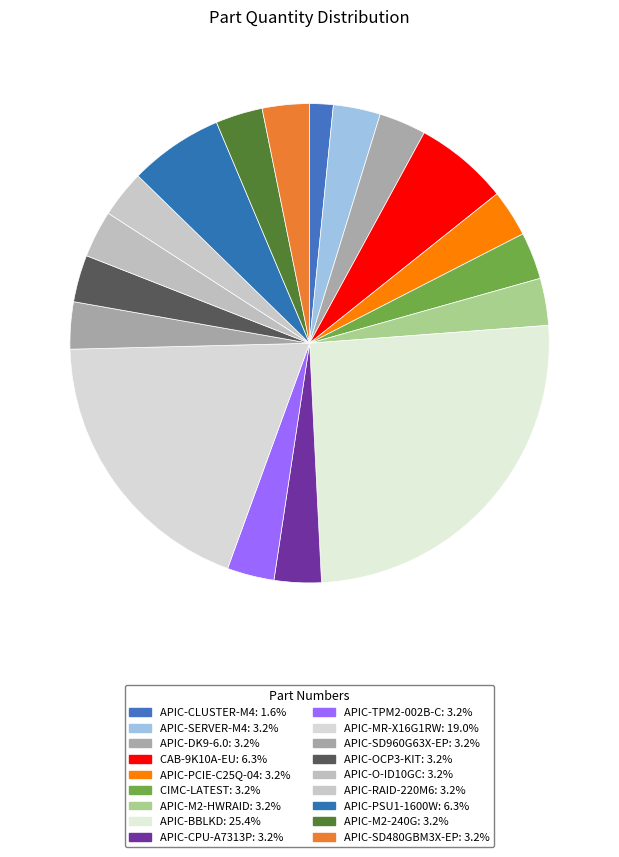

To the nearest percent, what is the combined percentage of APIC-M2-HWRAID and APIC-BBLKD?

29%